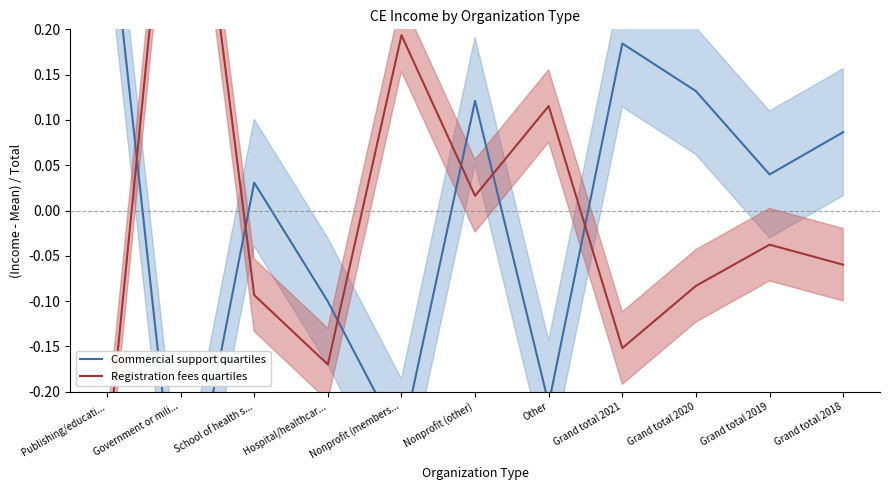

Is the value of Commercial support quartiles at Grand total 2018 greater than the value of Registration fees quartiles at Grand total 2021?

Yes